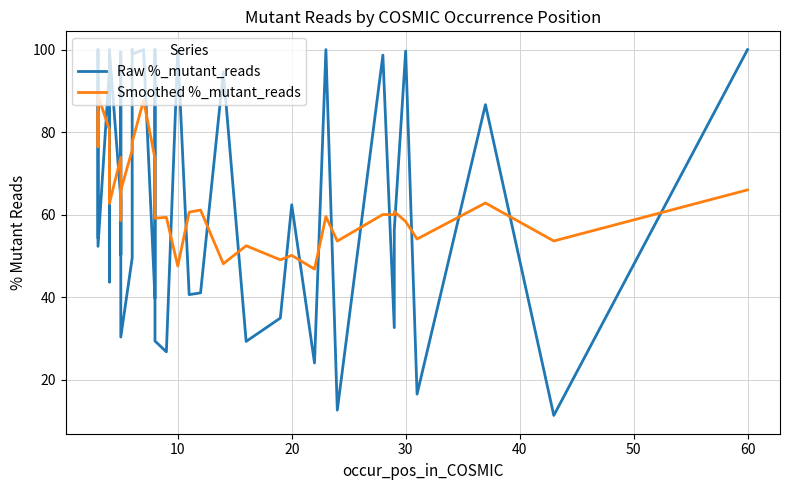

How many interior local peaks does the Raw %_mutant_reads series have?

14